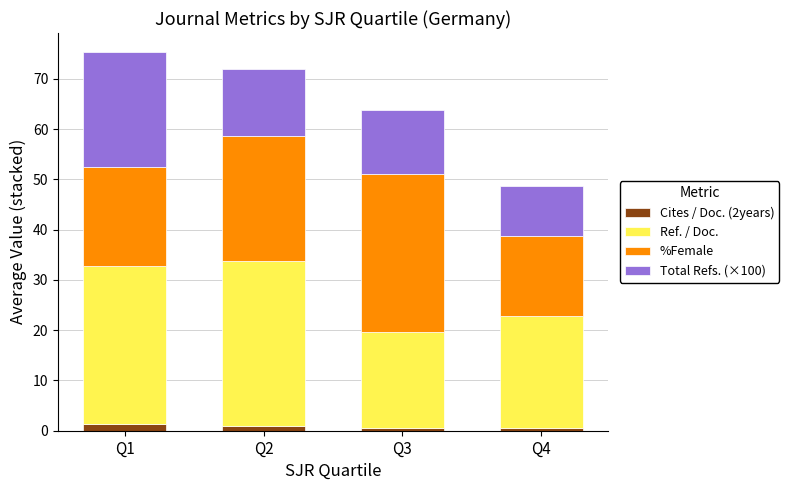

What are all the series names shown in the legend?

Cites / Doc. (2years), Ref. / Doc., %Female, Total Refs. (×100)